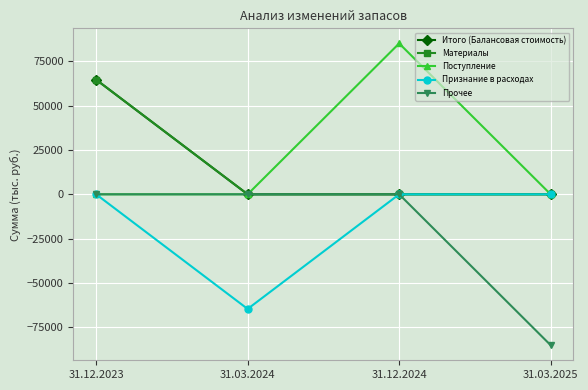

Is this an area chart (filled region under the line)?

No